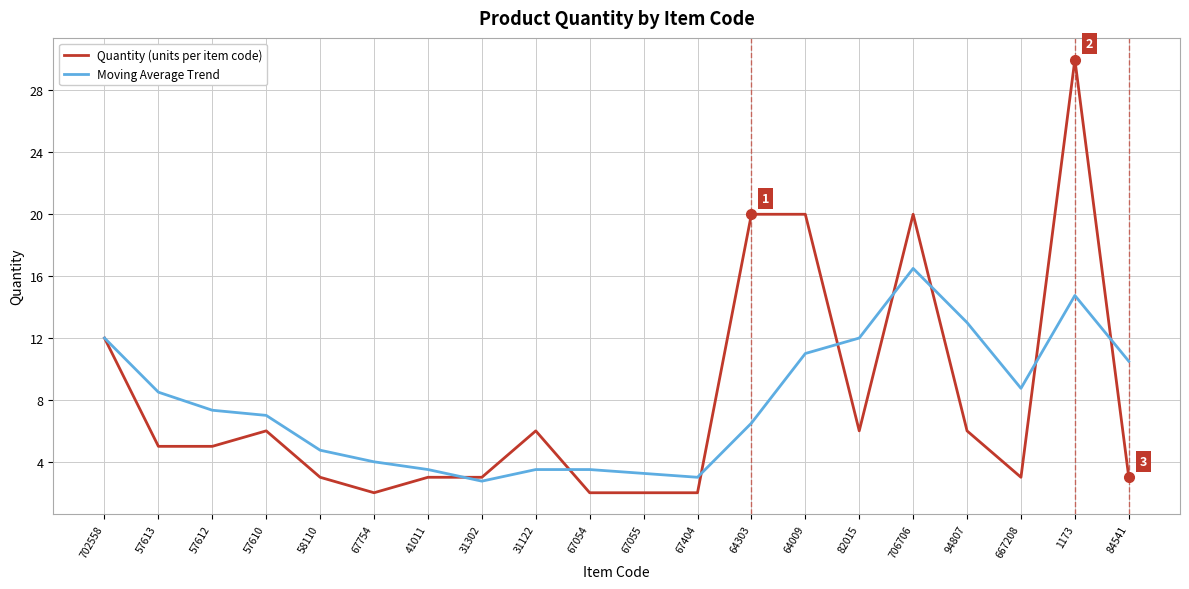

True or false: Moving Average Trend has a value of 6.3 at 84541.

False